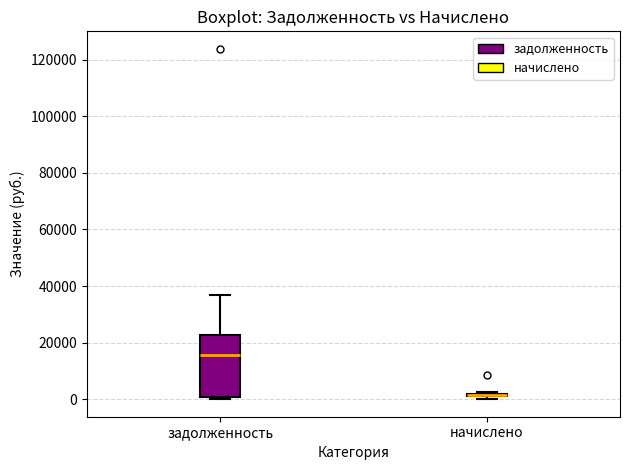

Reading left to right, read every box against the y-axis: the position of its median line, the range the box covers, and the ends of its whiskers. The values are not printed on the chart, so give them approximately, as read against the axis.

задолженность: median 16000, box 0 to 22000, whiskers 0 (just below the box's lower edge) to 36000
начислено: box collapsed to a line at 2000, whiskers 0 to 2000